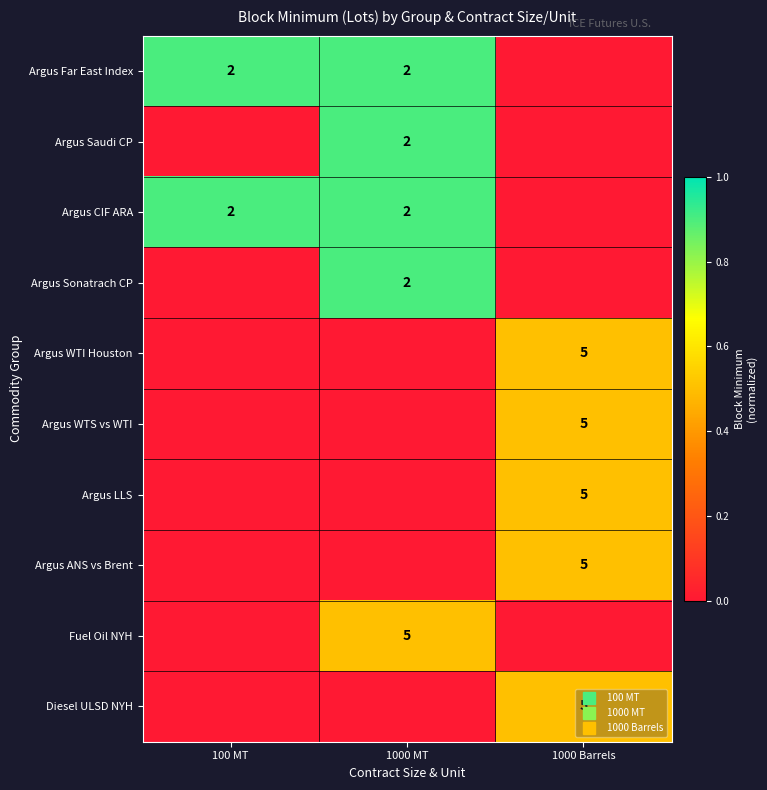

How many values in Argus WTI Houston are above zero?

1